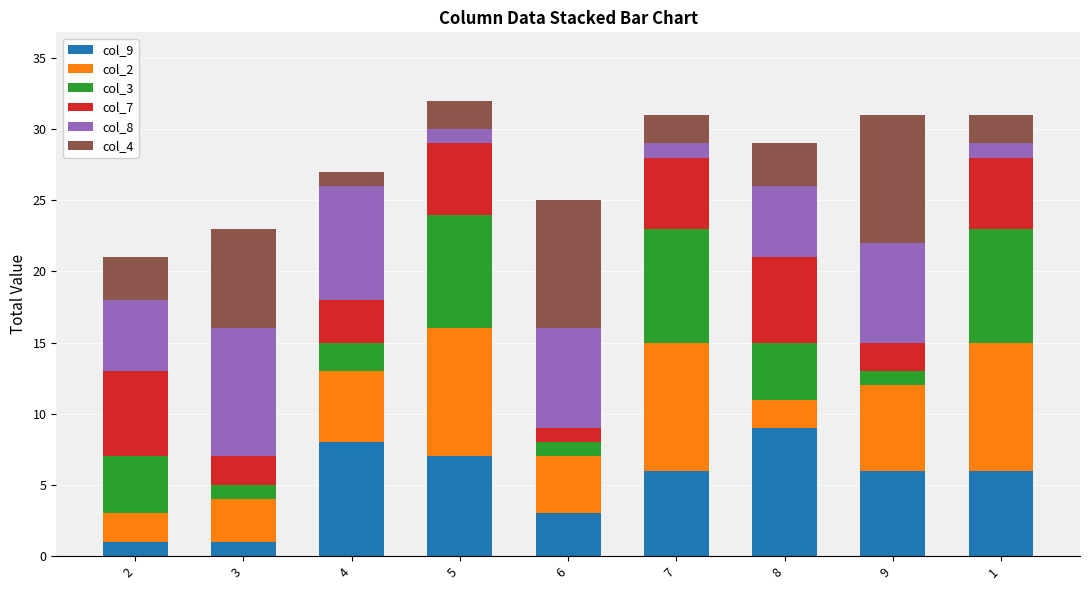

Count the number of categories in the chart.

9